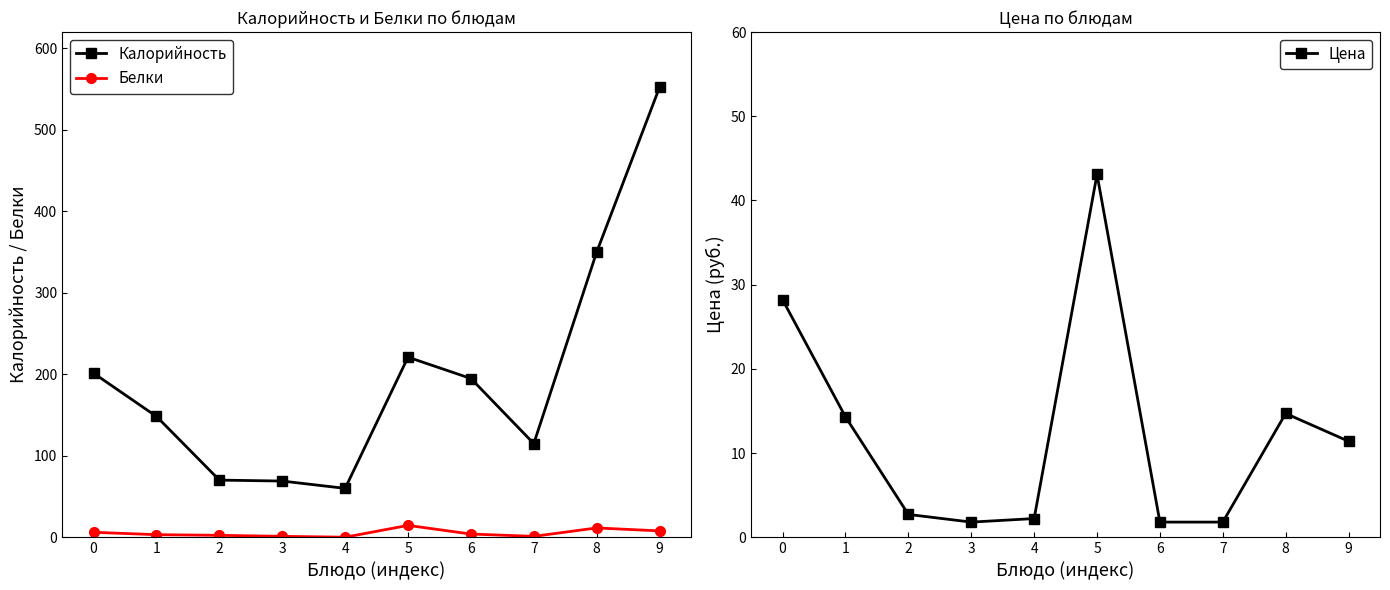

True or false: Цена and Калорийность cross at least once.

False